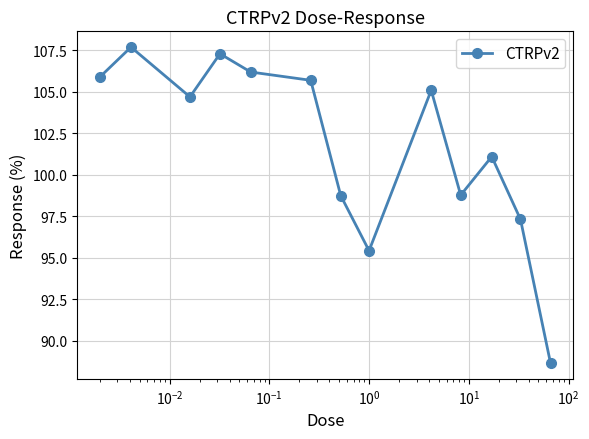

What is the value of the 12th point from the left?

97.3